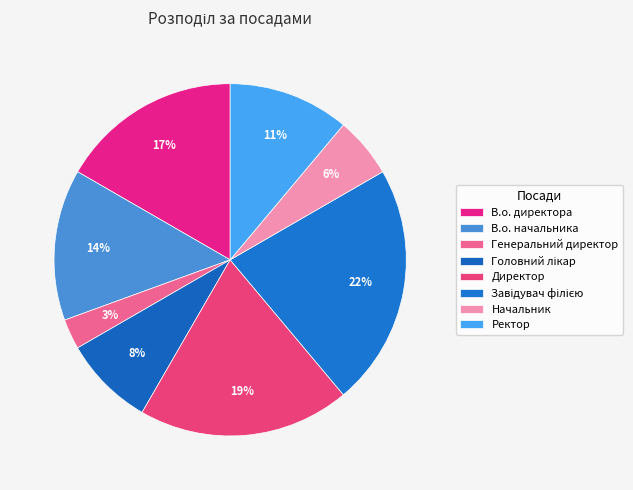

Which has a higher value, В.о. директора or Ректор?

В.о. директора